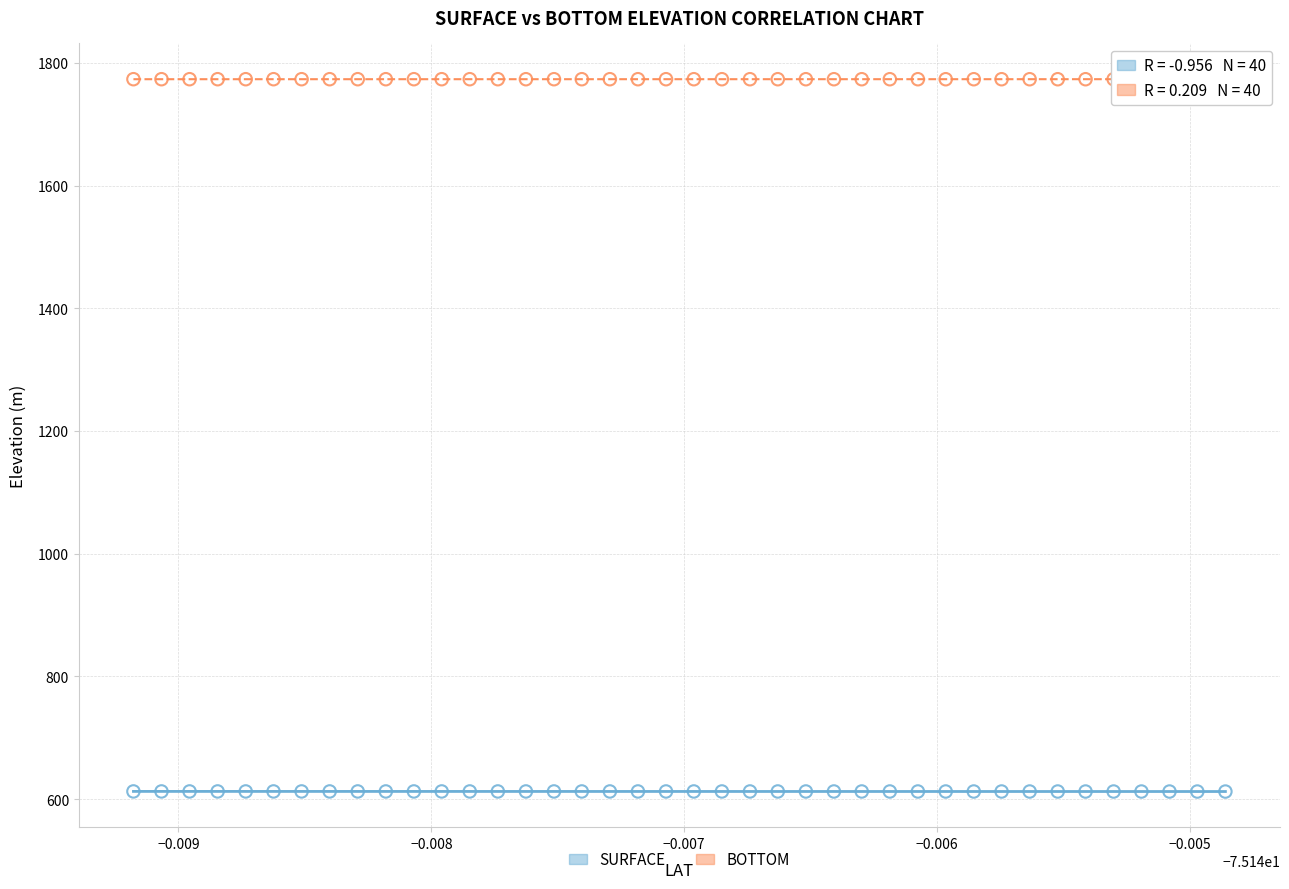

Which series contains the highest Y value?

BOTTOM